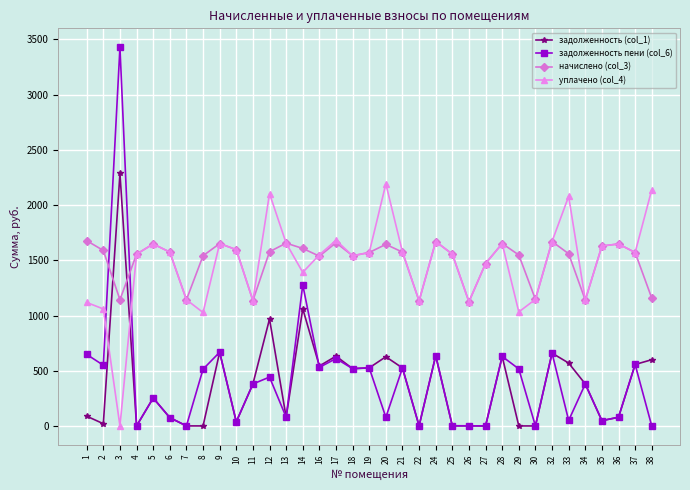

What is the spread (max minus min) of values at 20?

2113.9